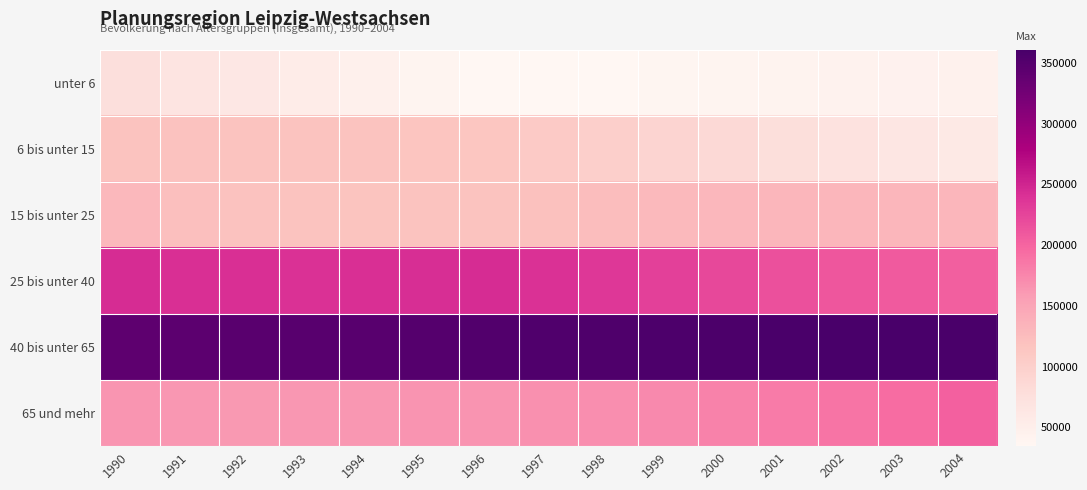

Reading left to right, what are all the values shown in this chart?

unter 6: 1990=75741	1991=68672	1992=61454	1993=53678	1994=46303	1995=39768	1996=34872	1997=34486	1998=35393	1999=37238	2000=39475	2001=41399	2002=42741	2003=43817	2004=45047
6 bis unter 15: 1990=118435	1991=119228	1992=118499	1993=118228	1994=117402	1995=115486	1996=113585	1997=107472	1998=100260	1999=92622	2000=84969	2001=77391	2002=70539	2003=64571	2004=59549
15 bis unter 25: 1990=129733	1991=121616	1992=118939	1993=117686	1994=117231	1995=117383	1996=117587	1997=120819	1998=124038	1999=127797	2000=130531	2001=131858	2002=132332	2003=132372	2004=131511
25 bis unter 40: 1990=243947	1991=241579	1992=241274	1993=240744	1994=241285	1995=243315	1996=243510	1997=240609	1998=235067	1999=229334	2000=223018	2001=216121	2002=211524	2003=208110	2004=204109
40 bis unter 65: 1990=342604	1991=343389	1992=345436	1993=346808	1994=347733	1995=349762	1996=351952	1997=353425	1998=355340	1999=356826	2000=357533	2001=358520	2002=359894	2003=360697	2004=358496
65 und mehr: 1990=163533	1991=162190	1992=161435	1993=162057	1994=163078	1995=164587	1996=165435	1997=167200	1998=168739	1999=173217	2000=178267	2001=183556	2002=188592	2003=195032	2004=203111